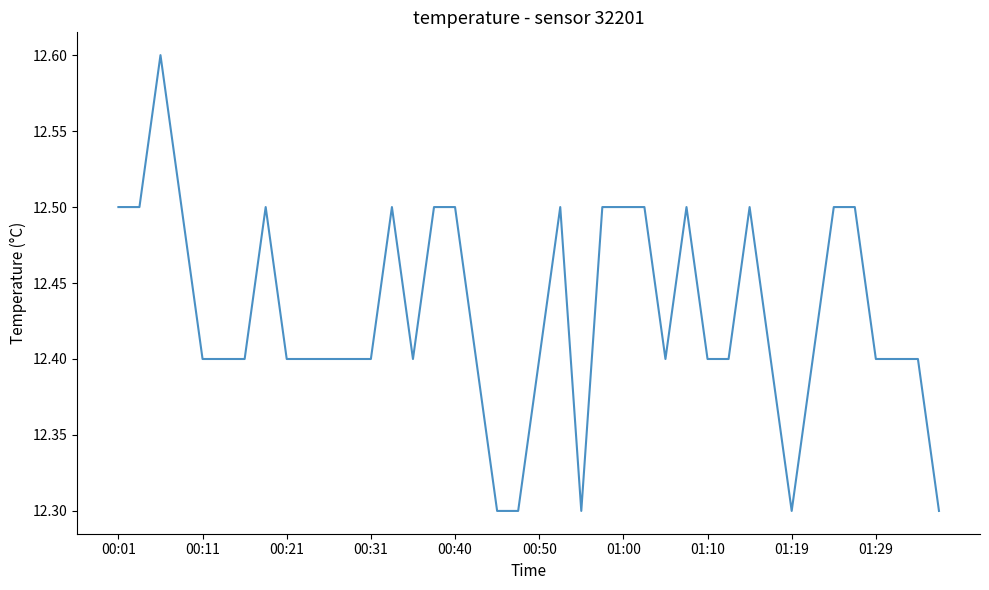

What is the smallest value displayed?

12.3